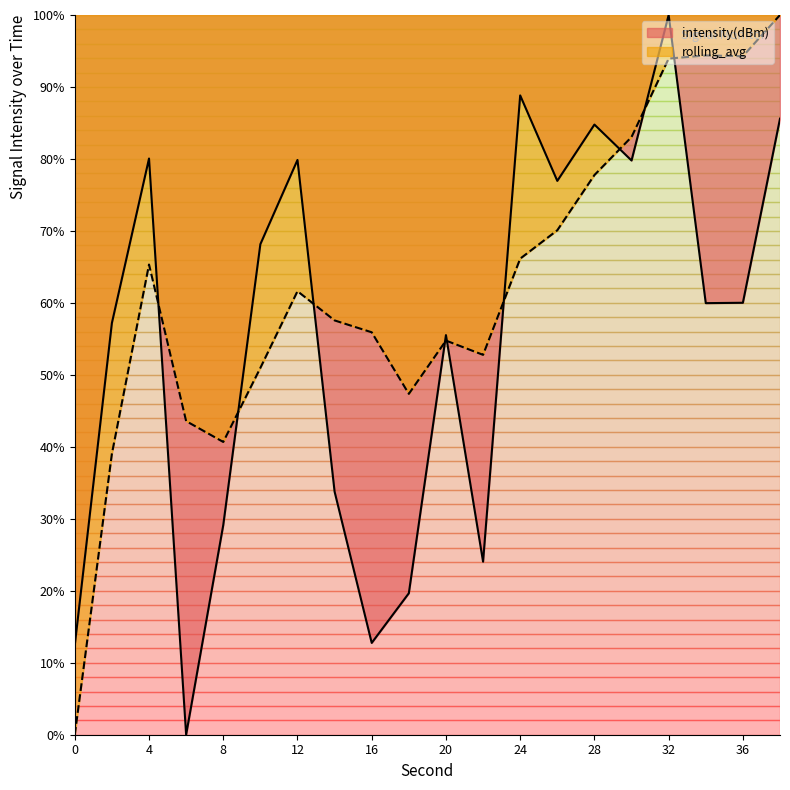

Reading left to right, transcribe all the data shown in this chart.

intensity(dBm): 12.4	57.2	80.1	0.0	29.1	68.2	79.9	33.8	12.8	19.7	55.5	24.0	88.8	77.0	84.8	79.8	100.0	60.0	60.0	85.6
rolling_avg: 0.0	39.0	65.3	43.6	40.7	51.0	61.6	57.6	55.9	47.4	54.8	52.8	66.1	70.1	77.8	83.0	93.9	94.4	94.3	100.0